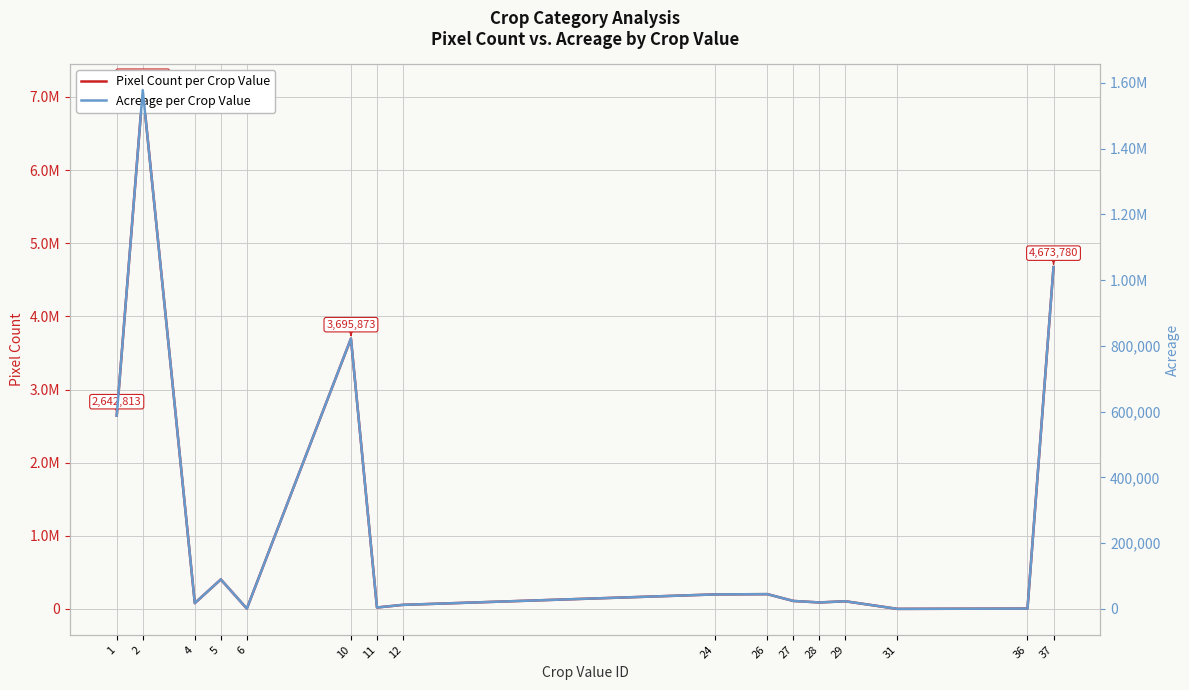

What is the greatest value displayed?

7092727.0